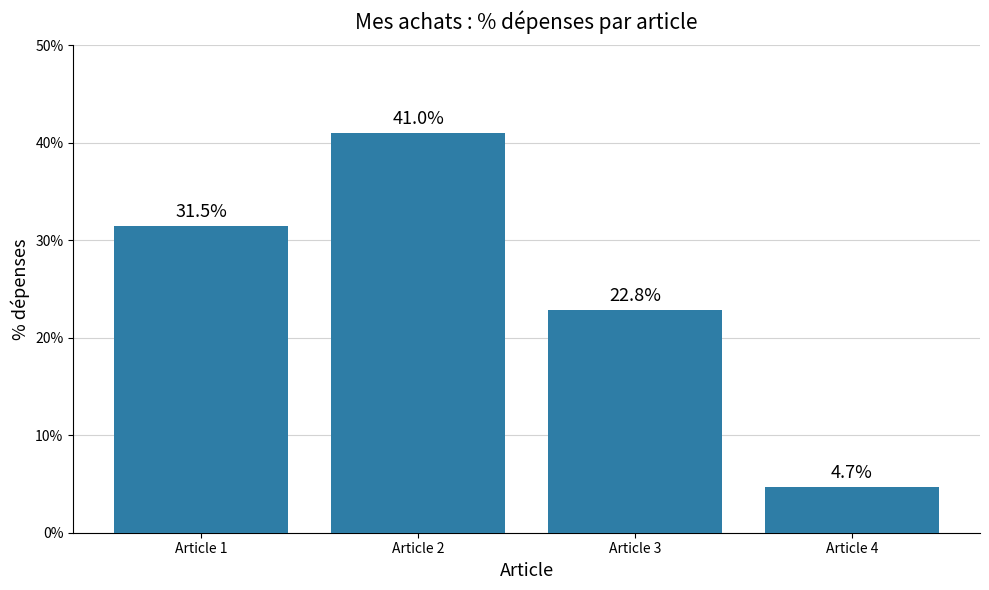

Does the chart contain stacked bars?

No